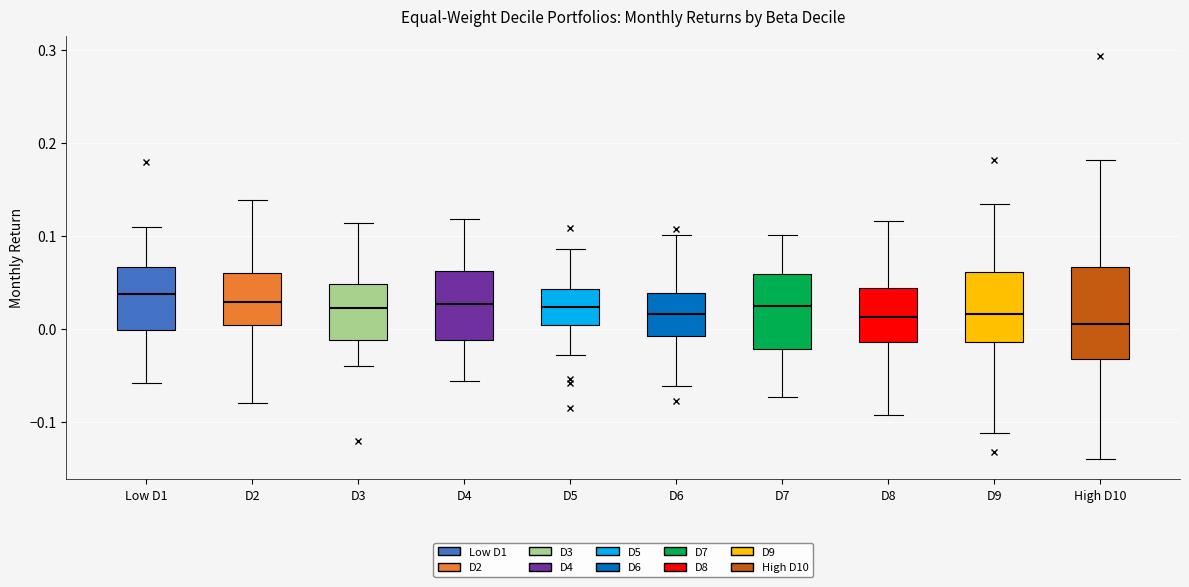

Where does the median line of the box for D7 sit on the y-axis? The values are not printed on the chart, so give them approximately, as read against the axis.

0.02